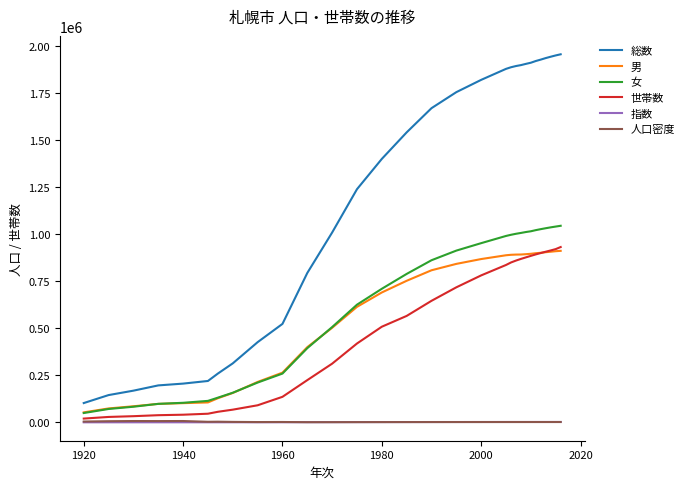

What is the greatest value displayed?

1958405.0